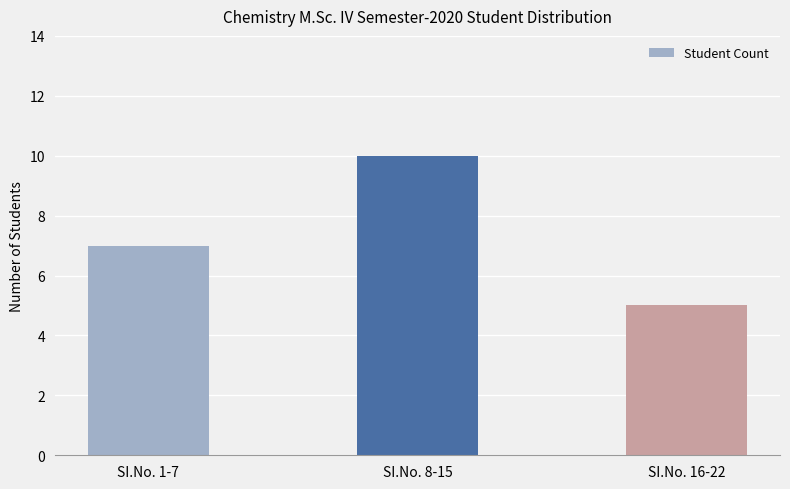

Does the chart contain stacked bars?

No